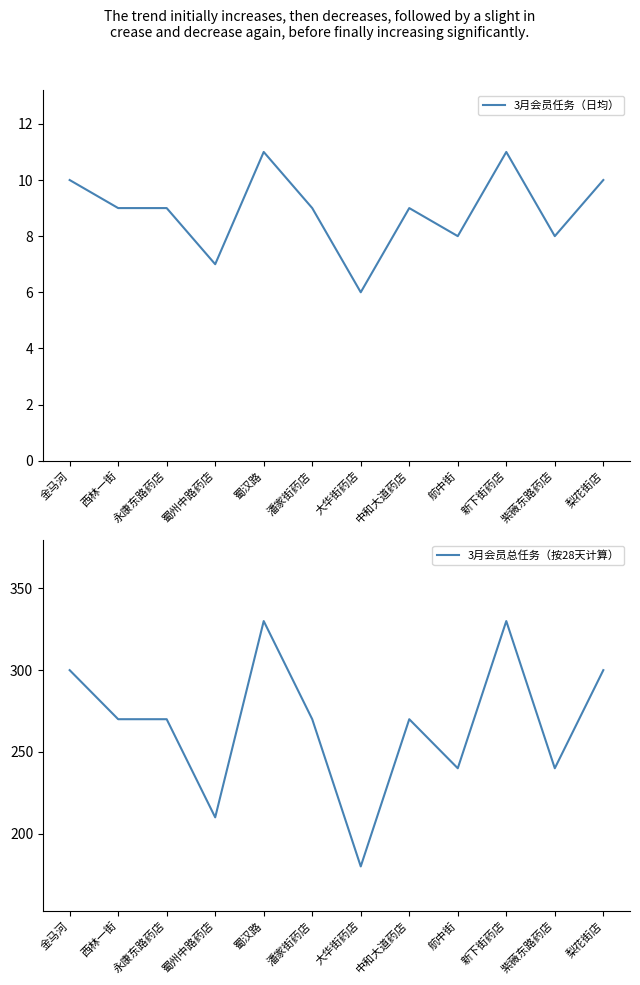

Reading left to right, what are all the values shown in this chart?

3月会员任务（日均）: 金马河=10	西林一街=9	永康东路药店=9	蜀州中路药店=7	蜀汉路=11	潘家街药店=9	大华街药店=6	中和大道药店=9	航中街=8	新下街药店=11	紫薇东路药店=8	梨花街店=10
3月会员总任务（按28天计算）: 金马河=300	西林一街=270	永康东路药店=270	蜀州中路药店=210	蜀汉路=330	潘家街药店=270	大华街药店=180	中和大道药店=270	航中街=240	新下街药店=330	紫薇东路药店=240	梨花街店=300